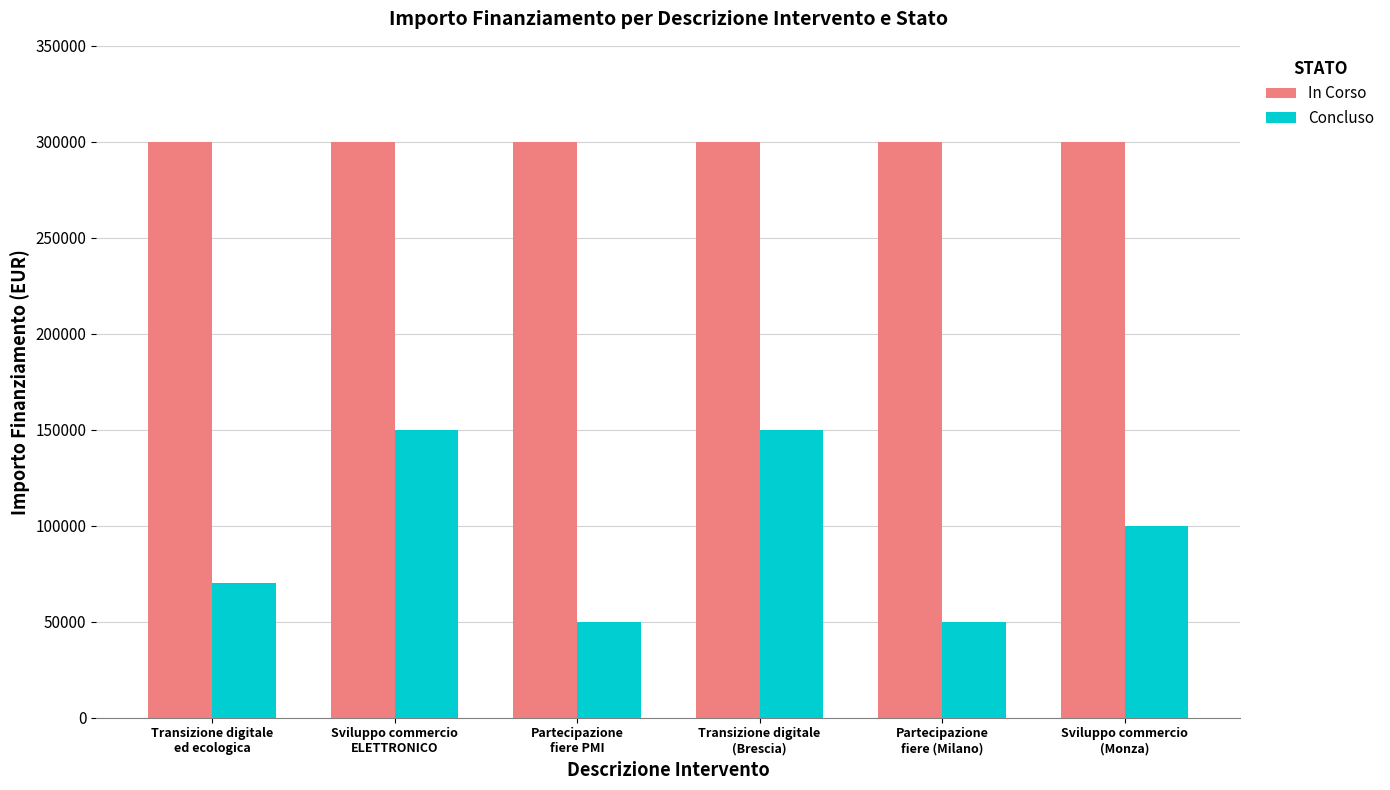

Where is Concluso nearest to the value 100000?

Sviluppo commercio
(Monza)